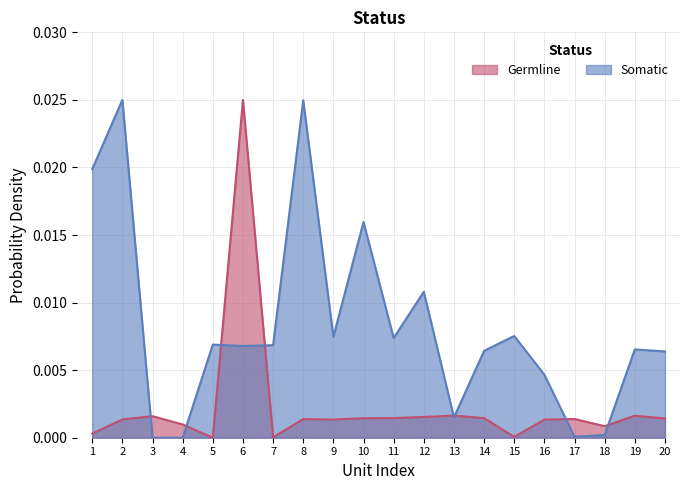

True or false: Somatic and Germline cross at least once.

True